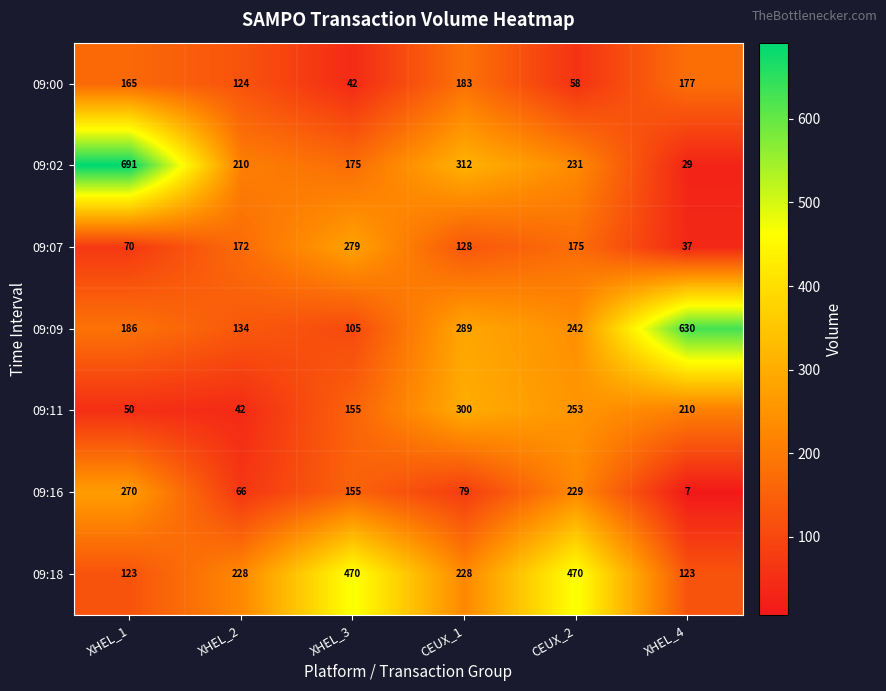

At which label does 09:02 first exceed 231?

XHEL_1